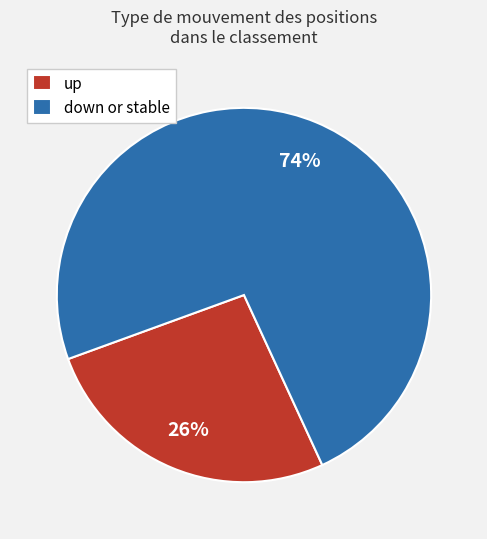

To the nearest percent, what percentage of the pie is up?

26%